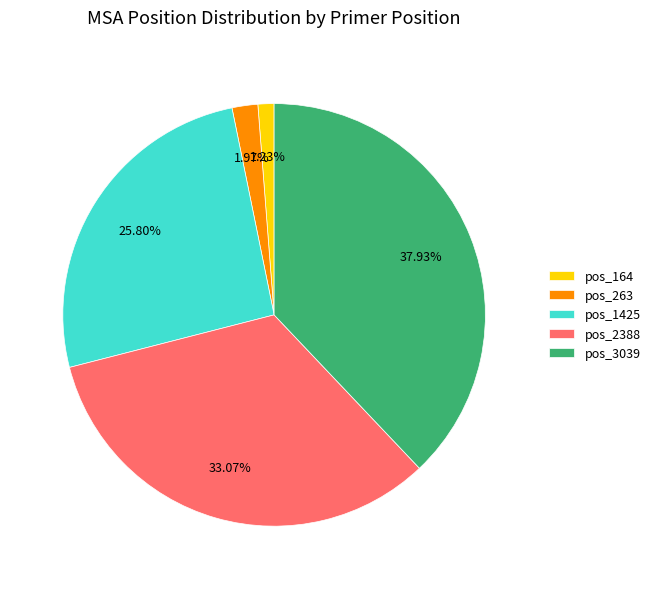

Rank the categories by value from highest to lowest.

pos_3039, pos_2388, pos_1425, pos_263, pos_164